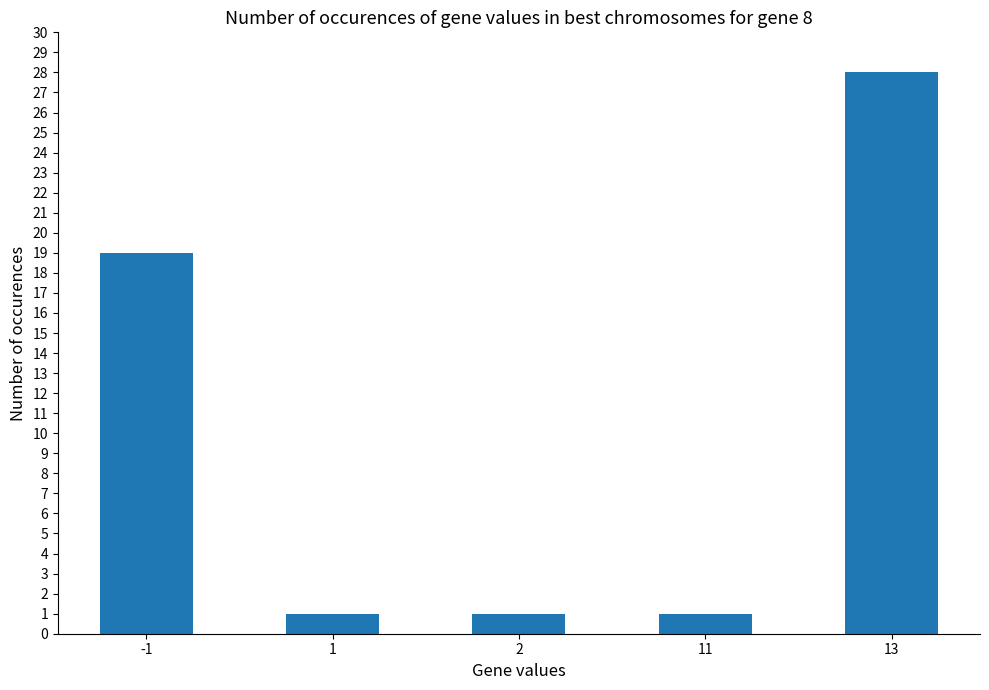

True or false: the data shows 19 at -1.

True